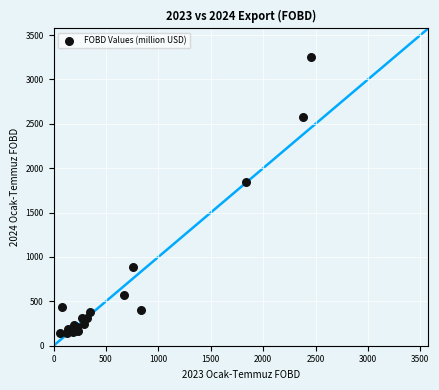

What Y value in the scatter plot is closest to 1695?

1848.7